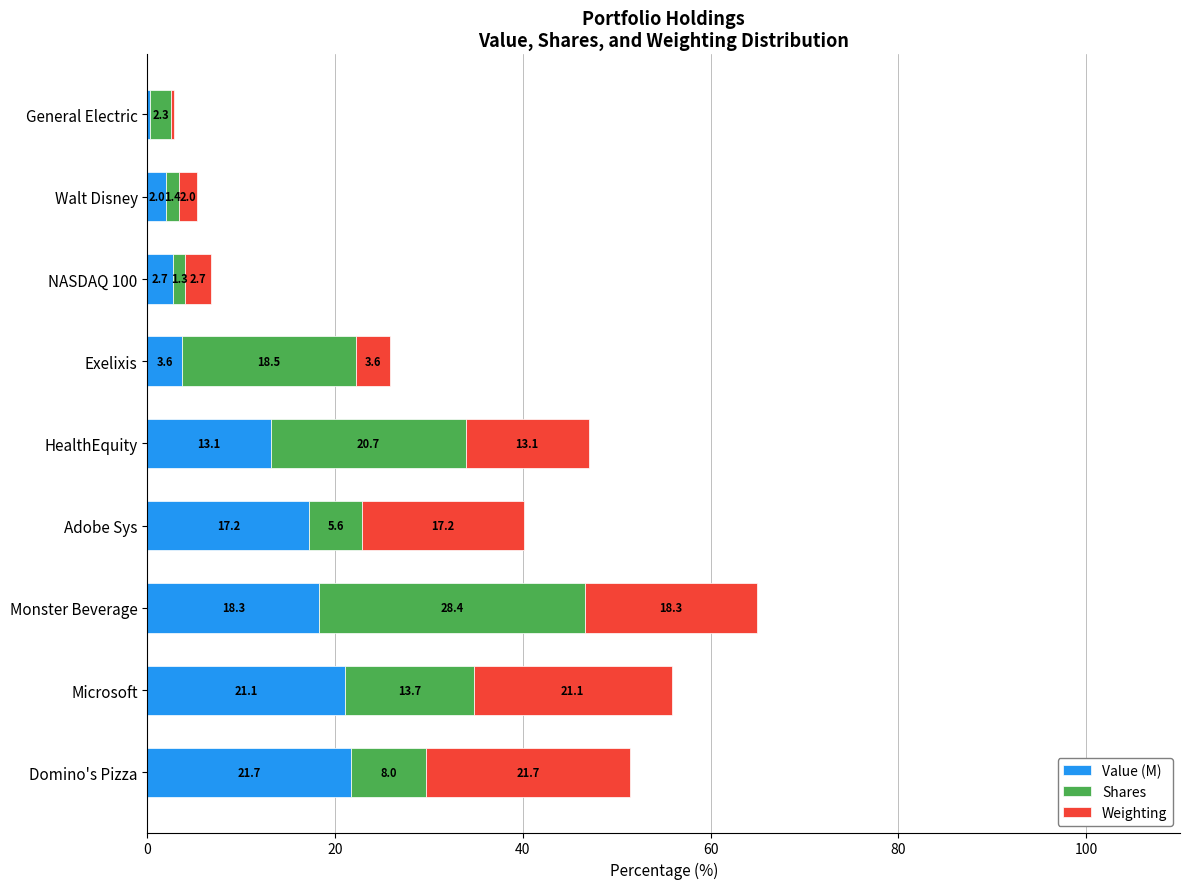

What is the highest value of the Value (M) series?

21.7